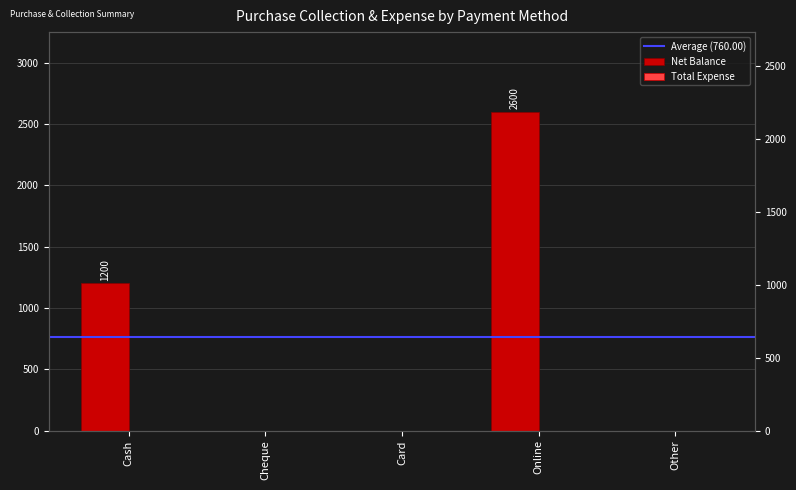

Which has a higher value, Card or Cash?

Cash